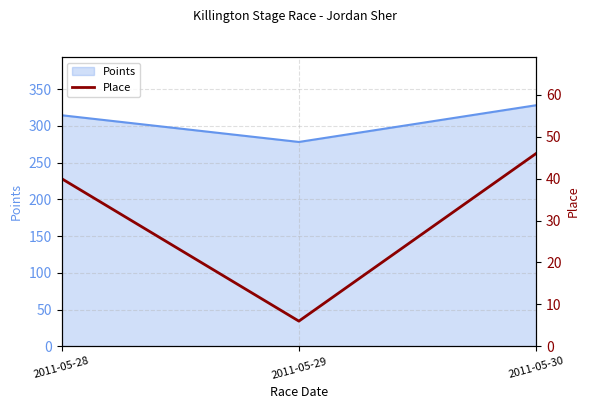

True or false: the data shows 67 at 2011-05-28.

False